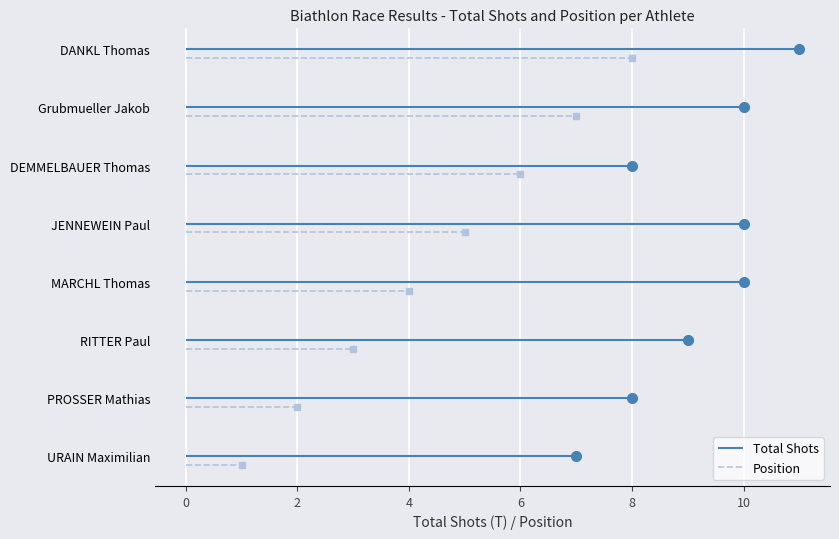

Is it true that Pos equals 3 at PROSSER Mathias?

False